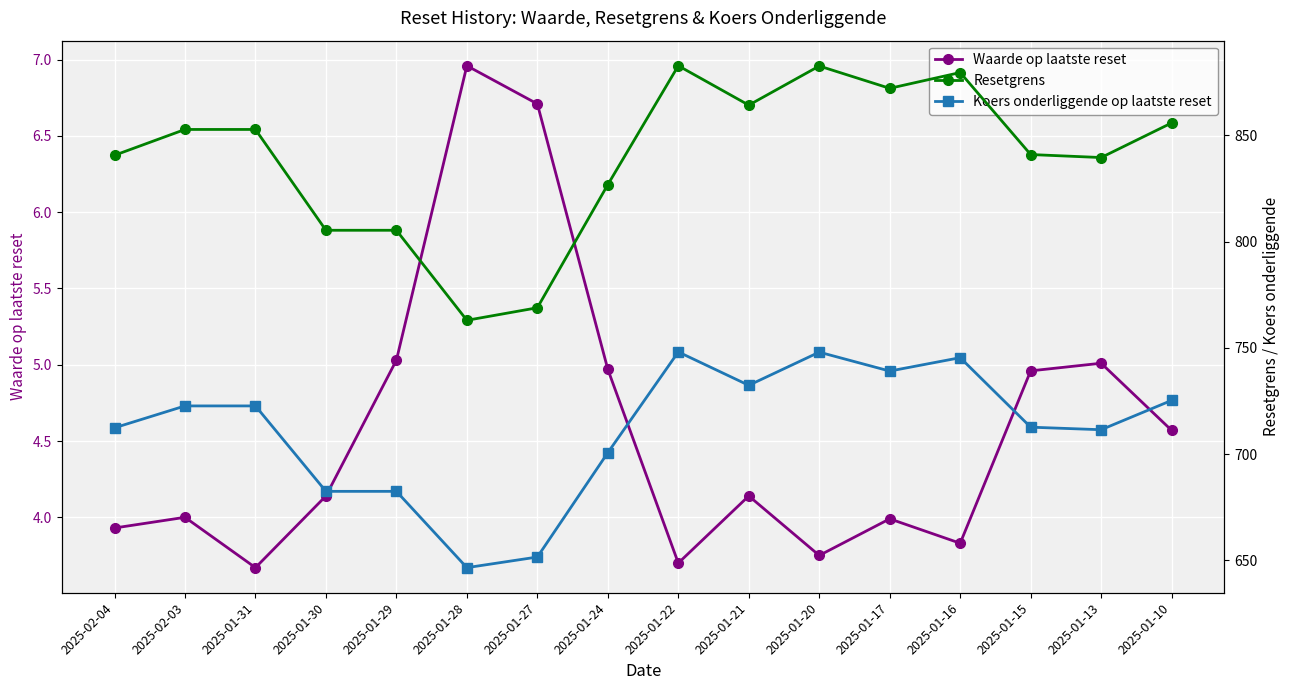

At which label is Koers onderliggende op laatste reset closest to 697?

2025-01-24